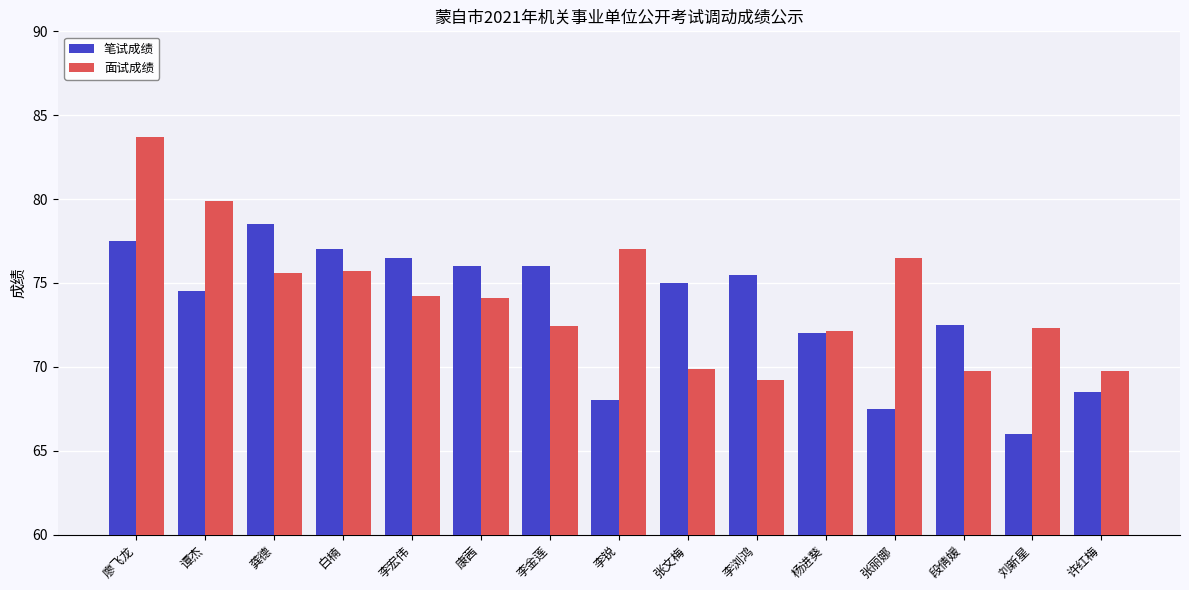

Which series has the largest range (max minus min)?

面试成绩